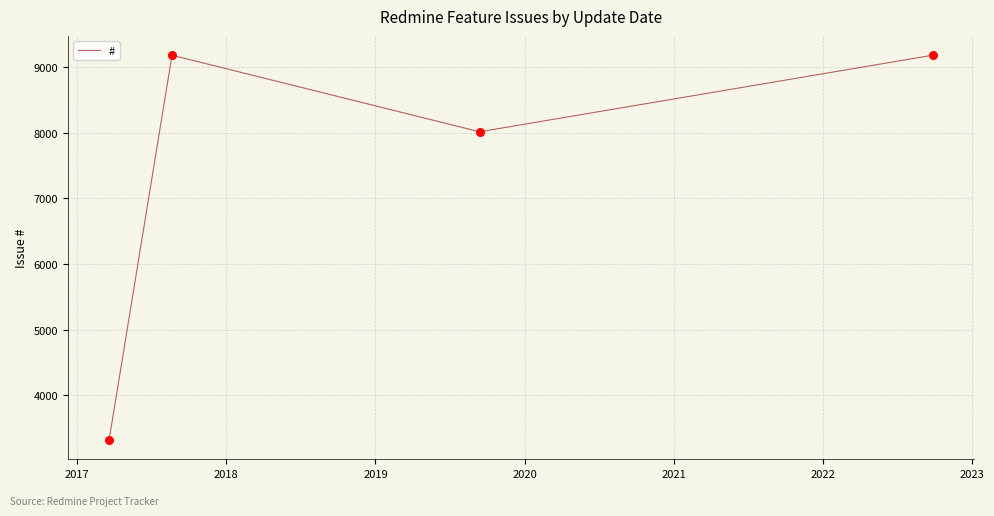

What is the sum of all values?

29702